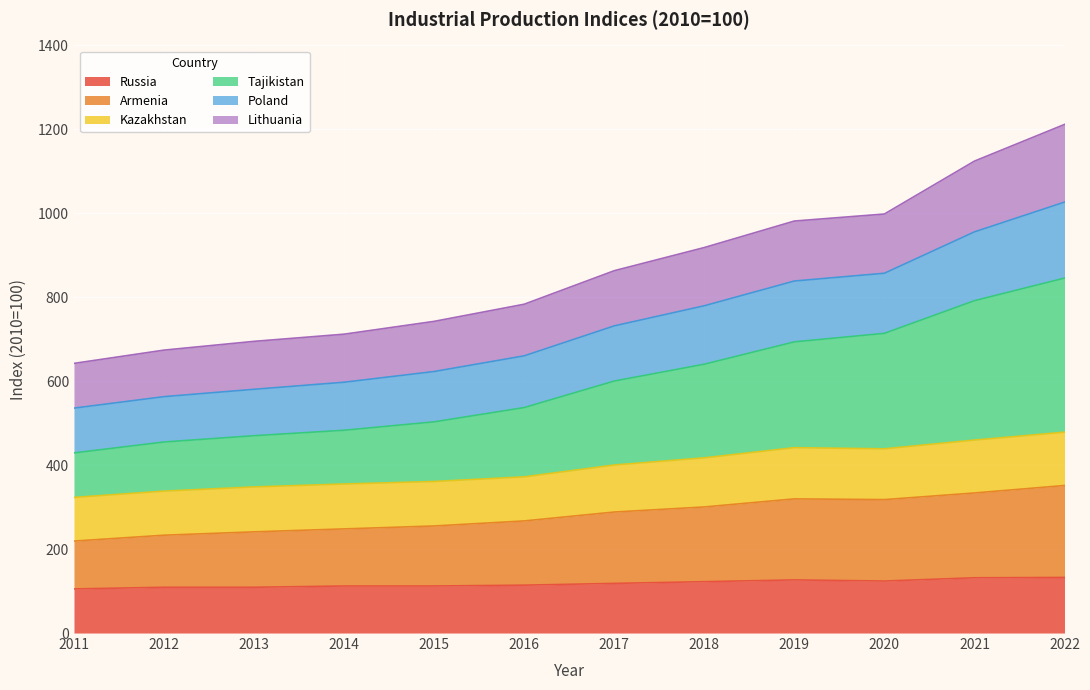

Between 2012 and 2015, which series saw the biggest shift?

Tajikistan